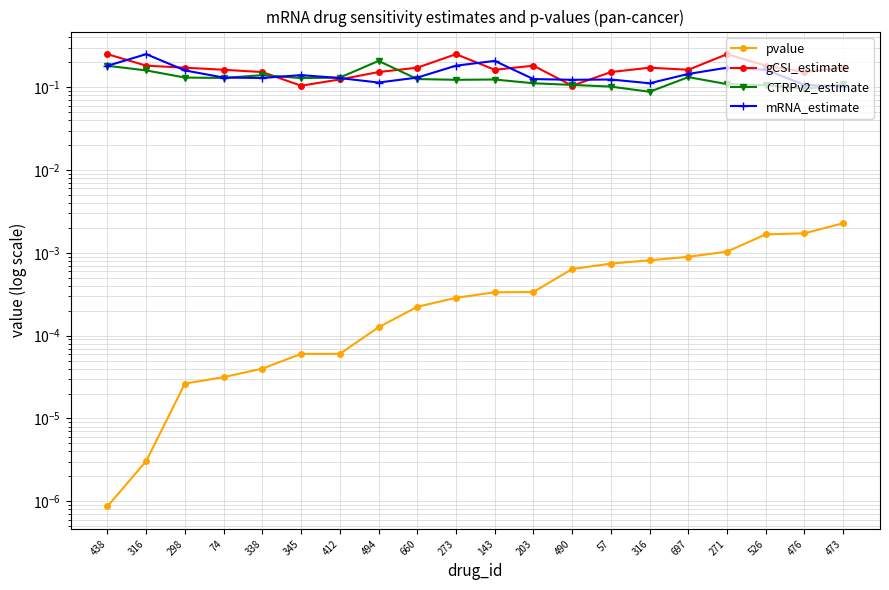

Which series has the largest total across all categories?

gCSI_estimate